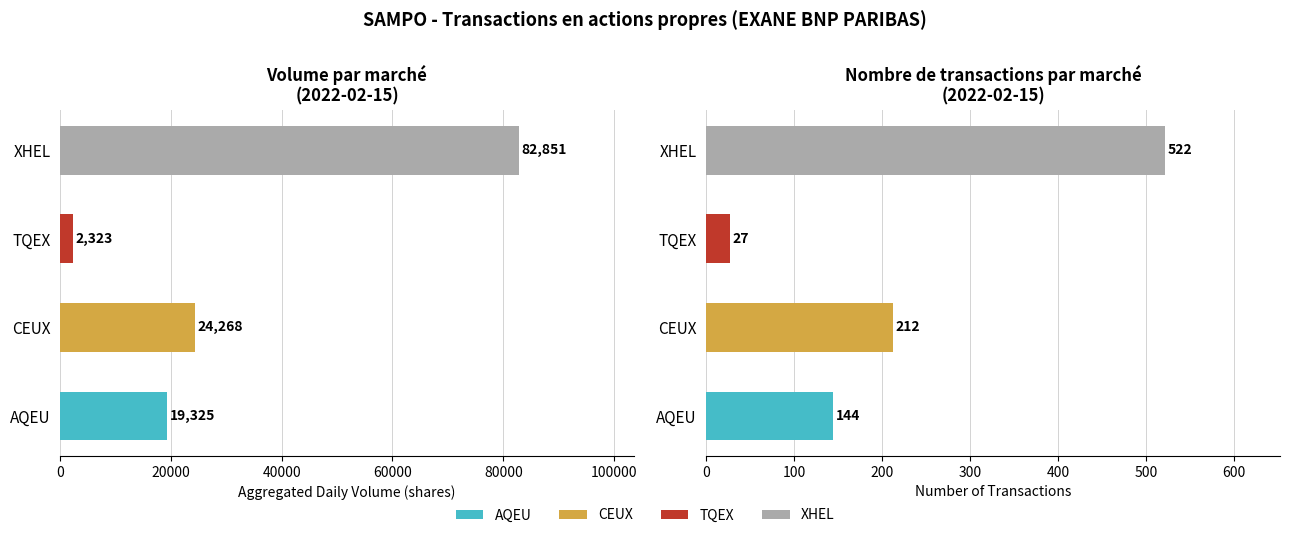

Is it true that CEUX equals 118103 at 2022-02-15 TQEX?

False